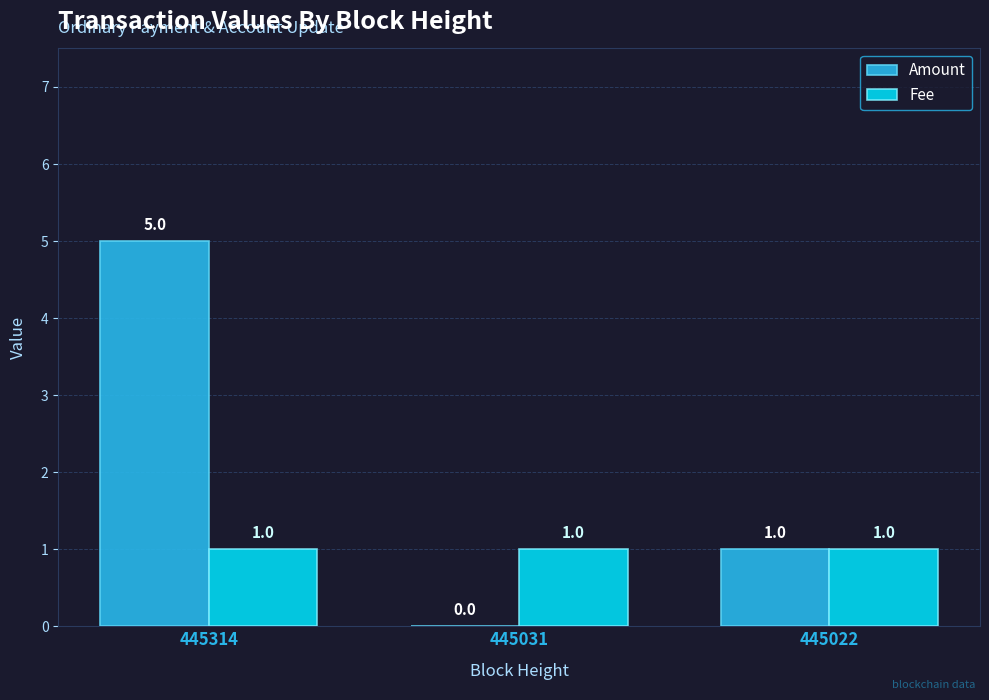

Is it true that Amount equals 2 at 445022?

False